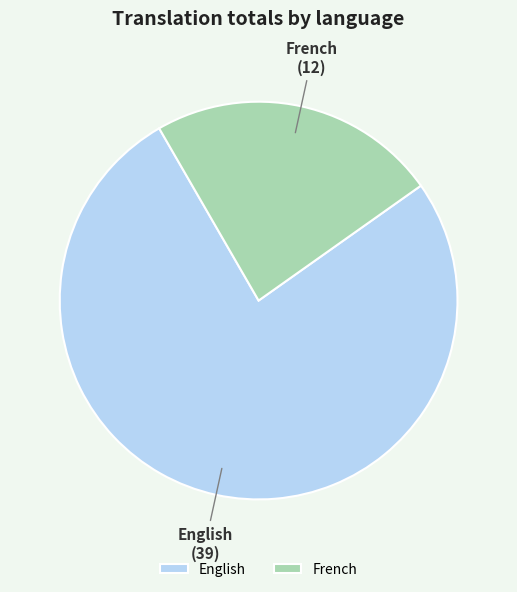

Between French and English, which is larger?

English